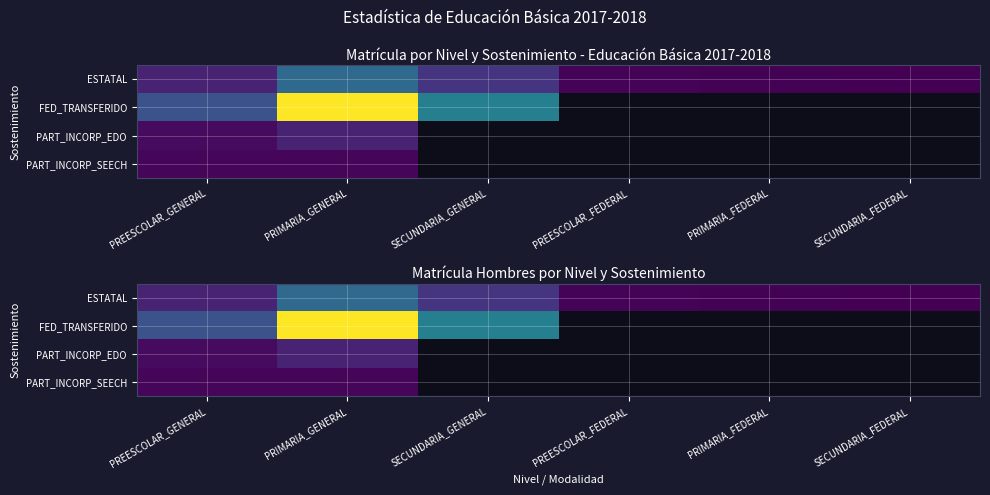

Rank the categories by ESTATAL value from lowest to highest.

SECUNDARIA_FEDERAL, PRIMARIA_FEDERAL, PREESCOLAR_FEDERAL, PREESCOLAR_GENERAL, SECUNDARIA_GENERAL, PRIMARIA_GENERAL